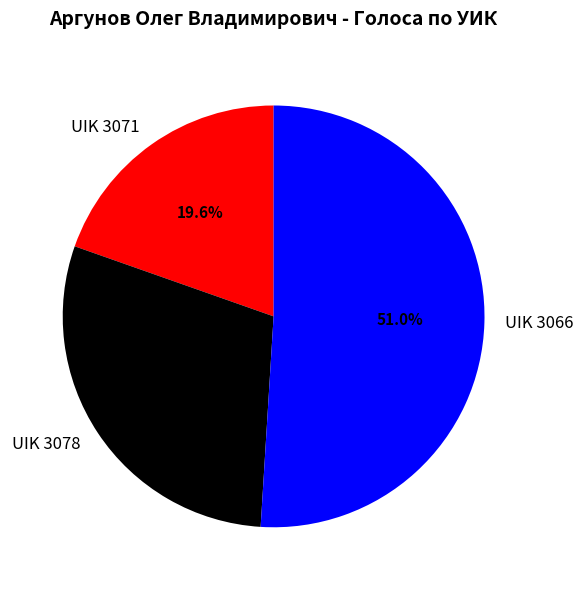

What percentage is NOT represented by UIK 3071?

80.4%